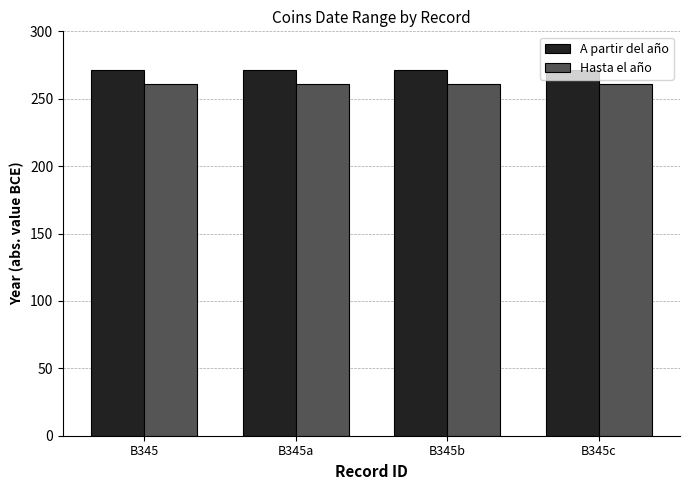

At how many categories does at least one series exceed 262?

4